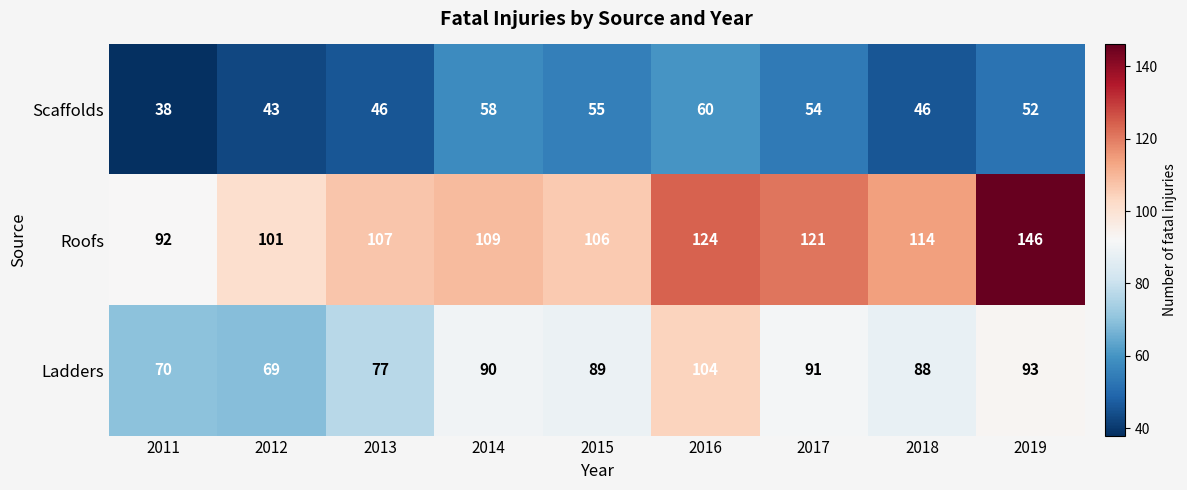

Rank the series by their maximum value, from lowest to highest.

Scaffolds, Ladders, Roofs